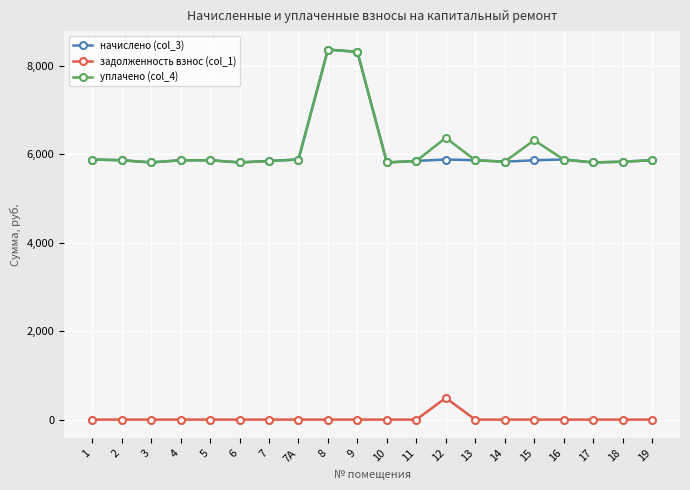

True or false: начислено (col_3) has more than 0 points higher than both neighbors.

True